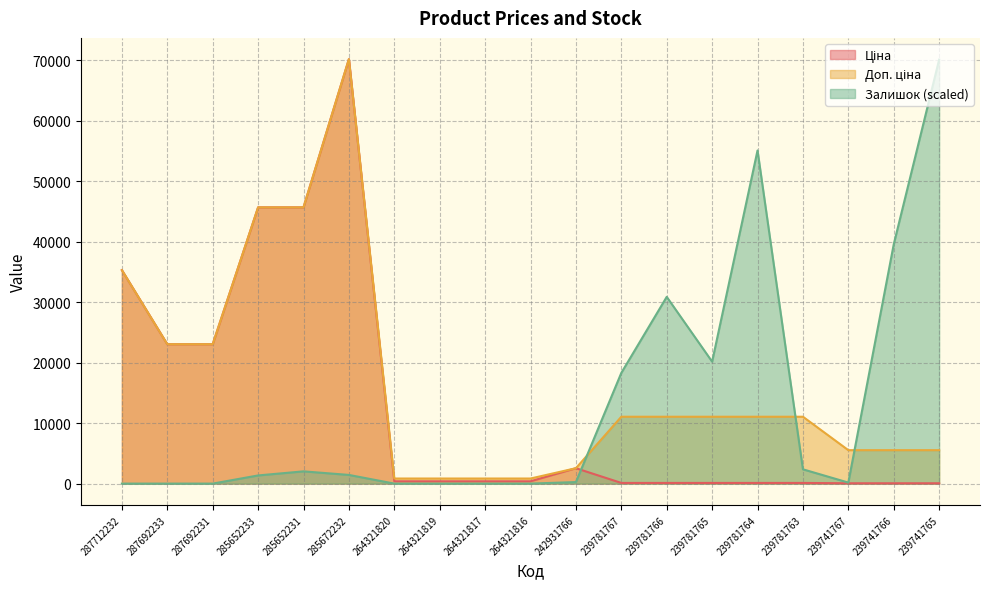

What is the label of the 4th point from the left?

285652233